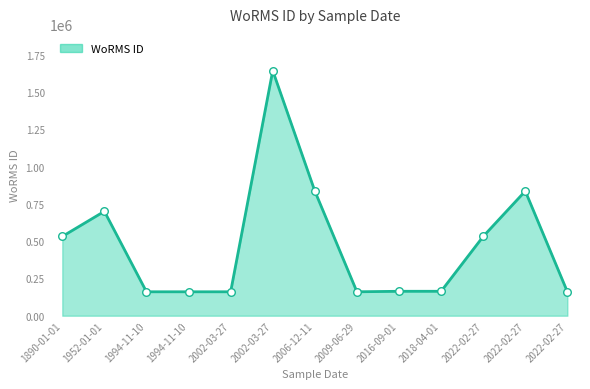

How many lines are shown in the chart?

1